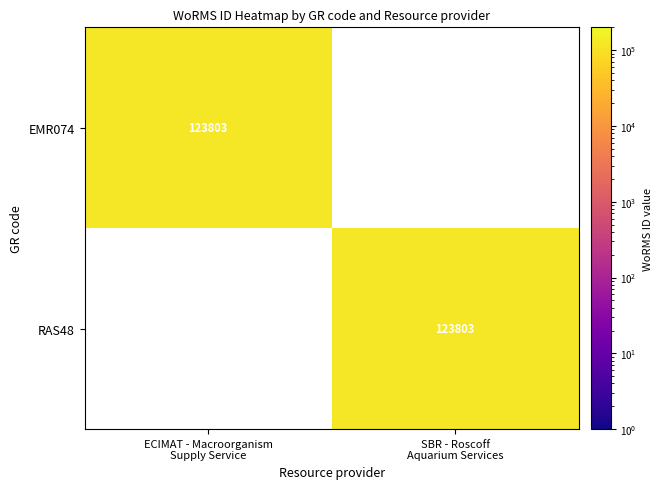

Which series has the largest total across all categories?

EMR074